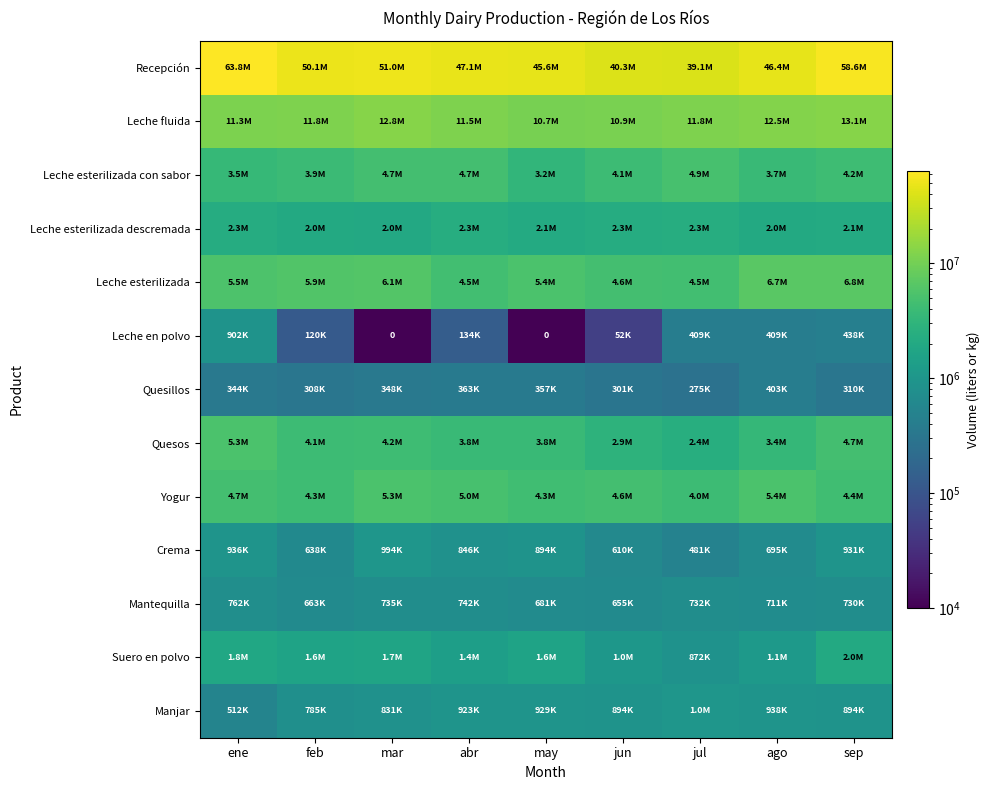

Rank the series by their maximum value, from lowest to highest.

Quesillos, Mantequilla, Leche en polvo, Crema, Manjar, Suero en polvo, Leche esterilizada descremada, Leche esterilizada con sabor, Quesos, Yogur, Leche esterilizada, Leche fluida, Recepción